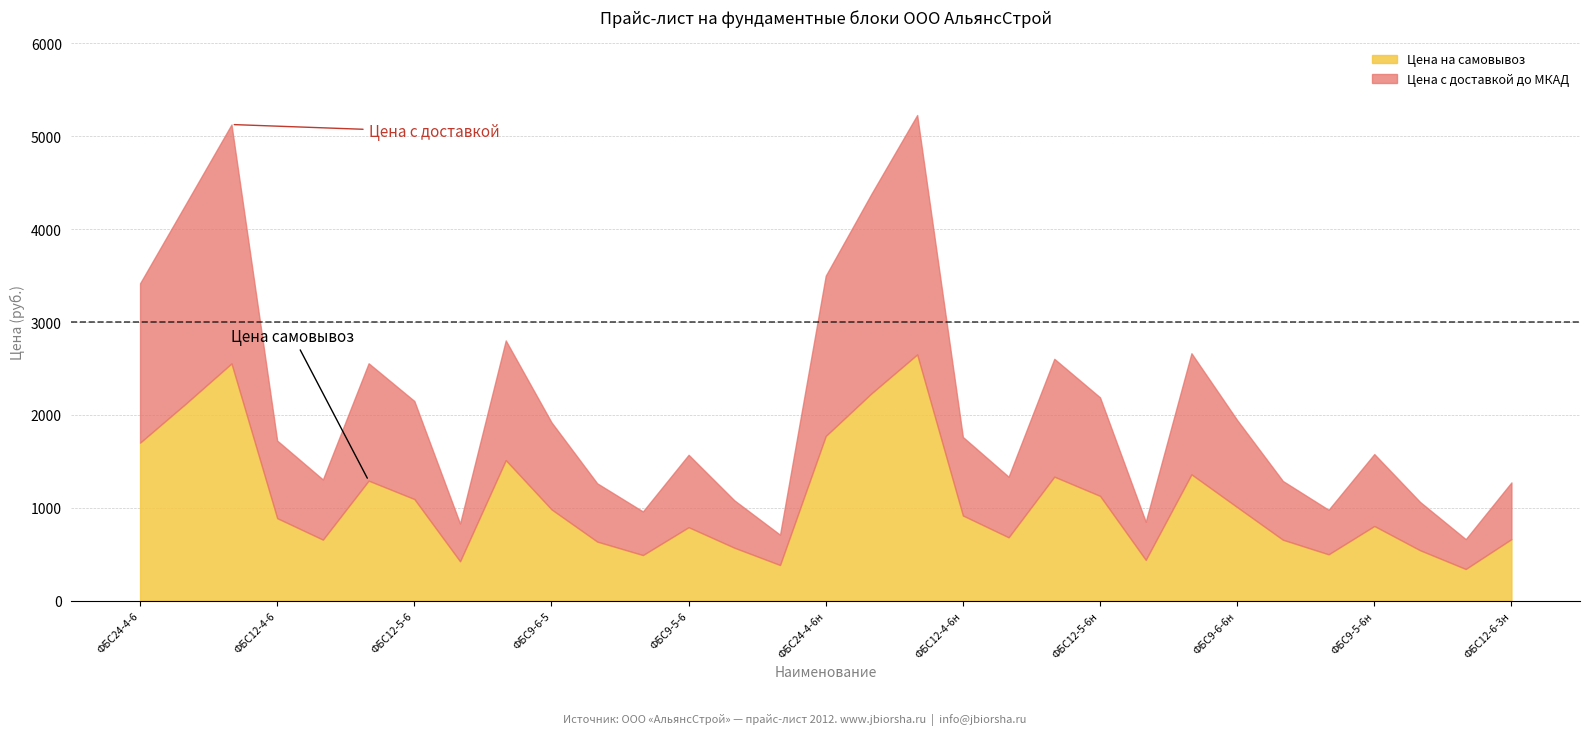

The value of Цена на самовывоз at ФБС12-6-6н is 1918.0. True or false?

False